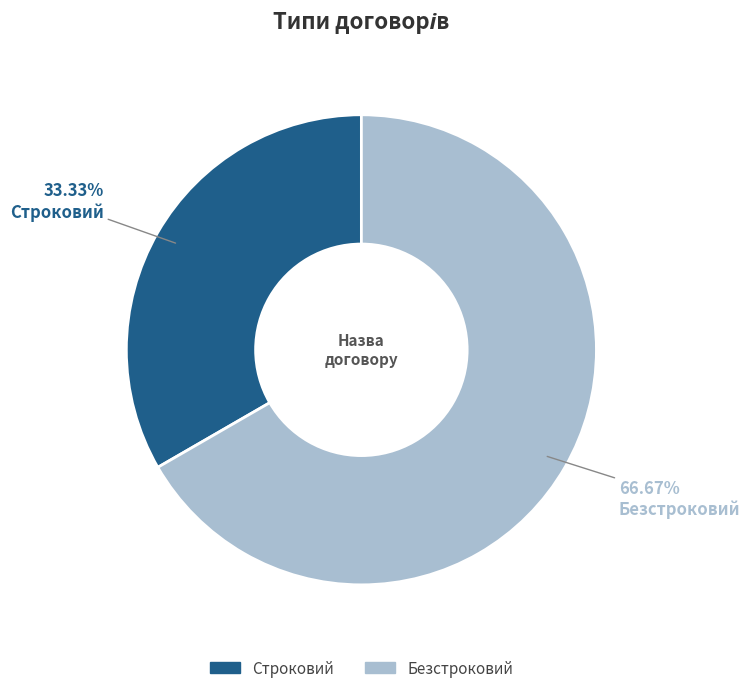

Count the number of slices in the pie.

2